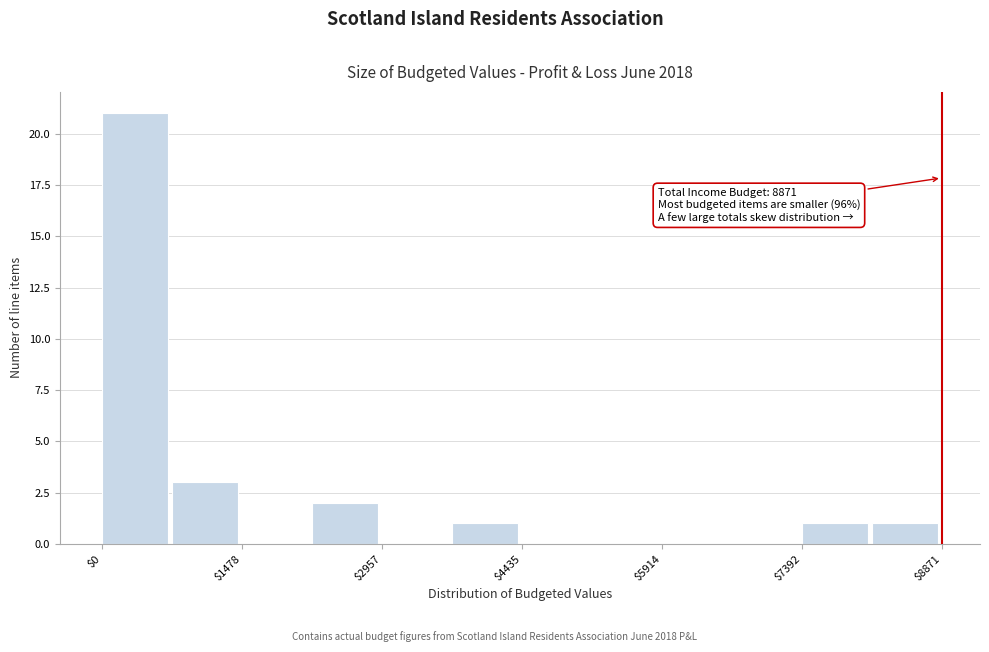

Read against the x-axis, roughly where is the centre of the tallest bar?

400